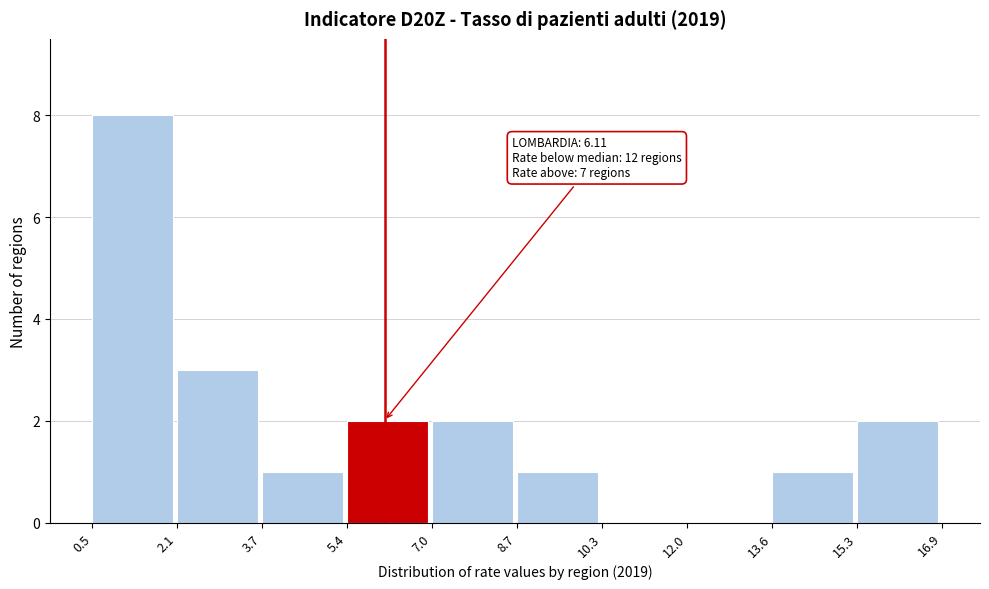

Which range on the x-axis has the tallest bar?

0.5 to 2.1